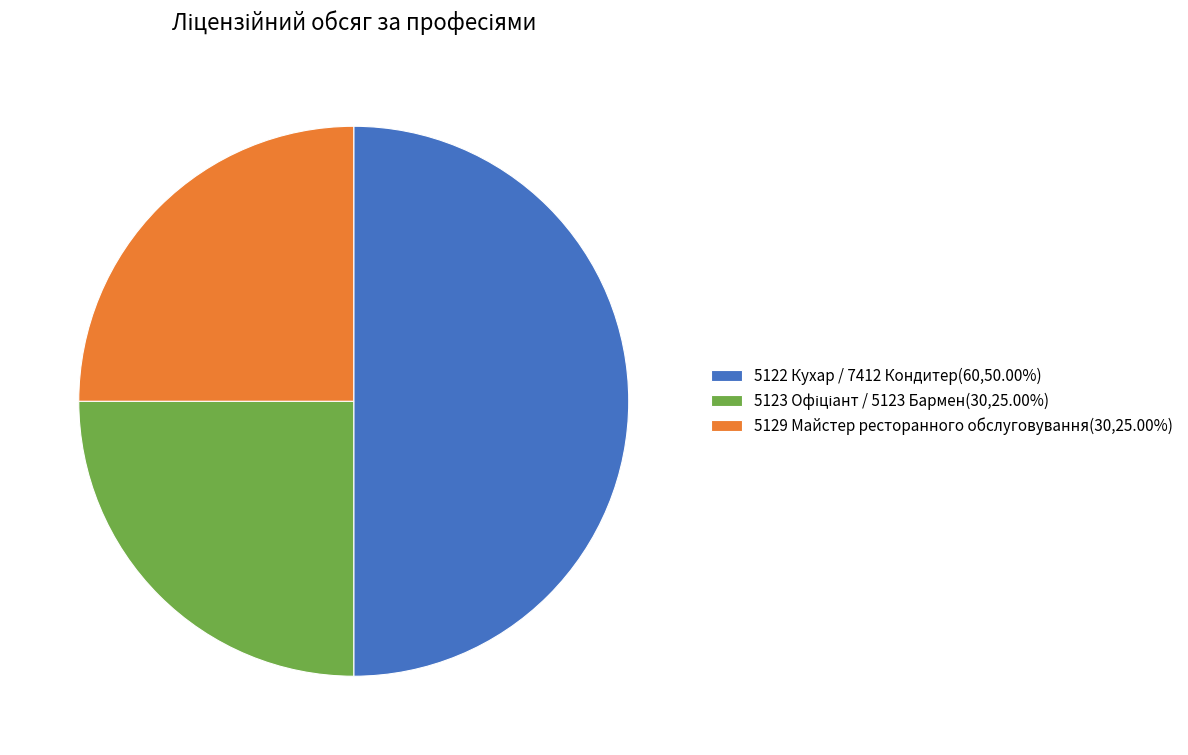

What is the ratio of the value at 5129 Майстер ресторанного обслуговування(30,25.00%) to the value at 5122 Кухар / 7412 Кондитер(60,50.00%)?

0.5